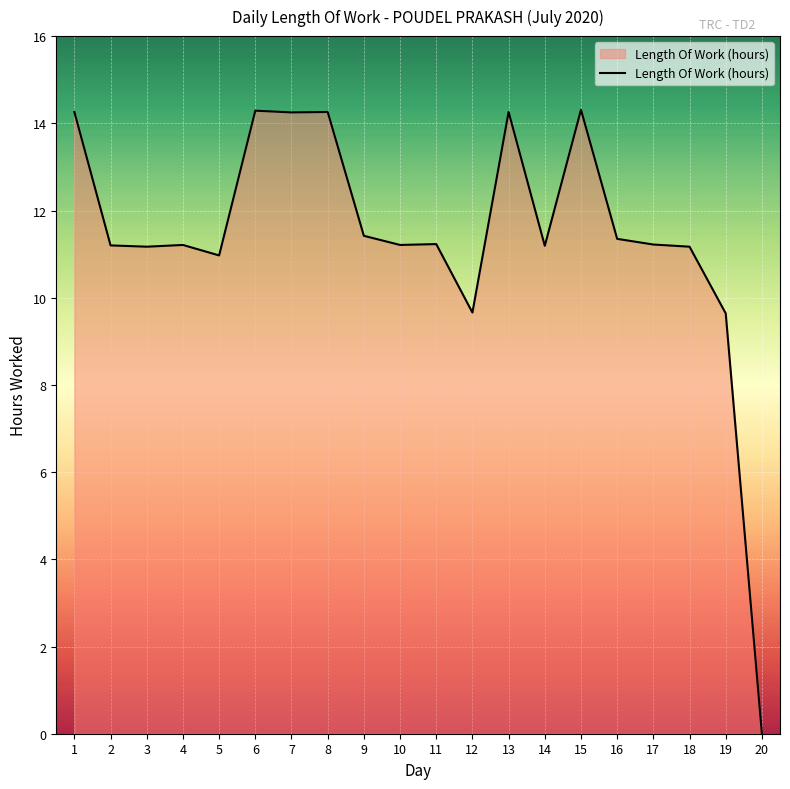

Which label corresponds to the smallest value in the chart?

20